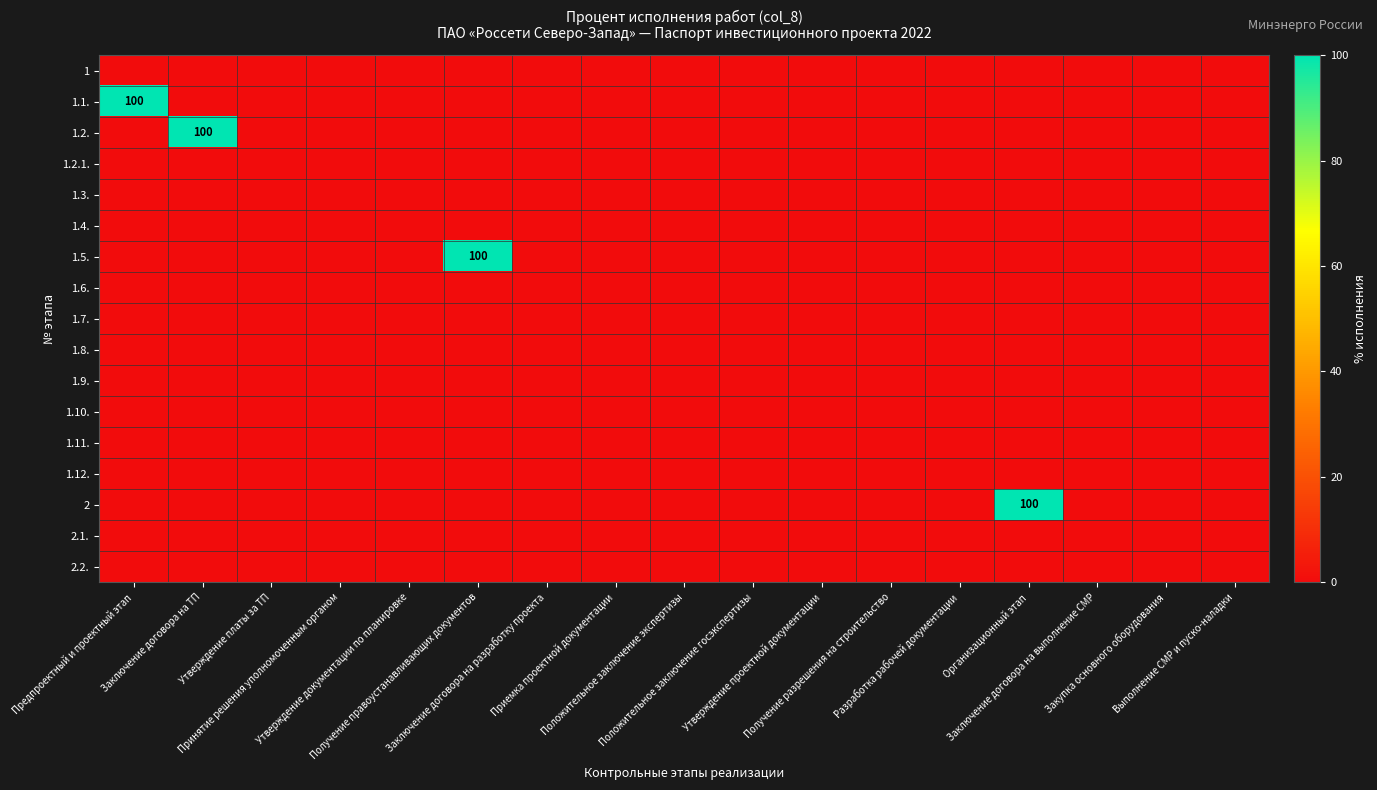

The value of 1.2. at Получение правоустанавливающих документов is 0. True or false?

True